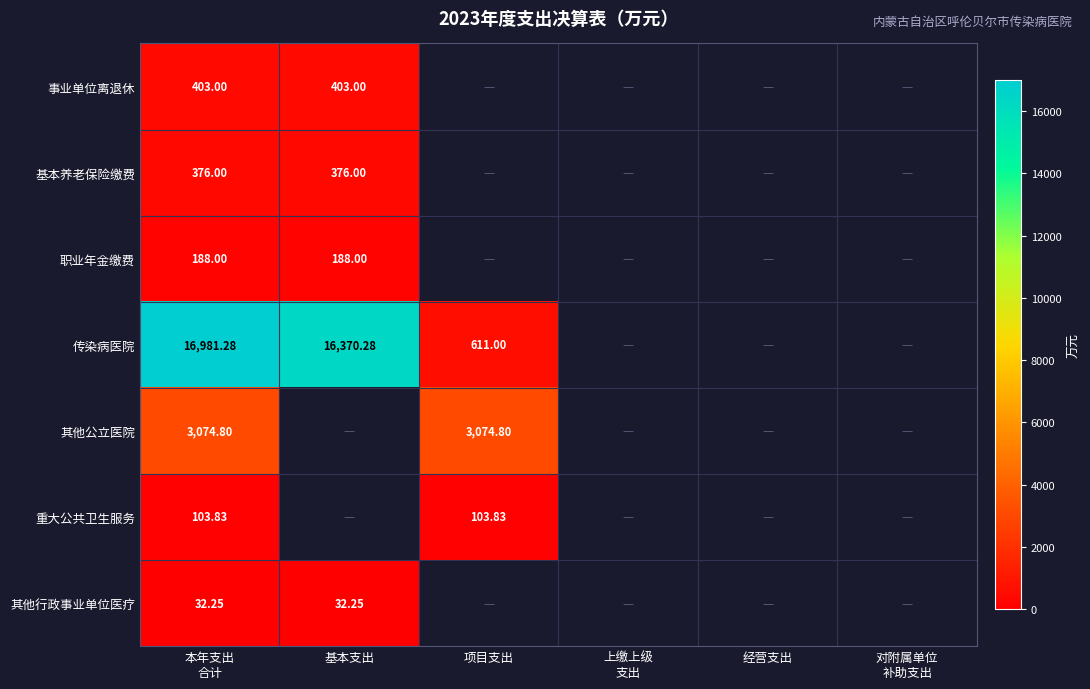

Is it true that 基本养老保险缴费 equals 84.6 at 本年支出 合计?

False